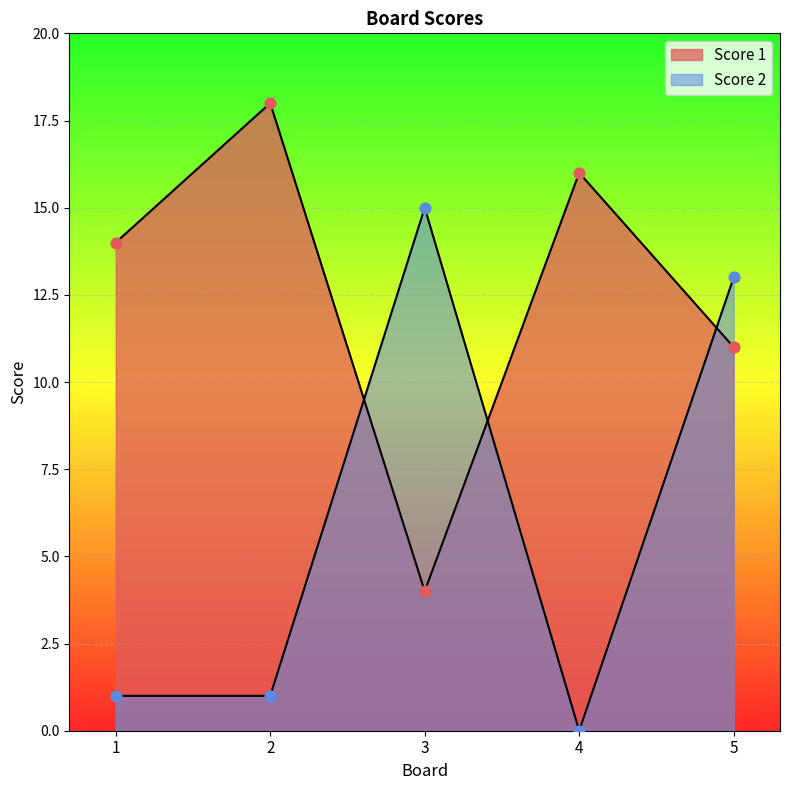

What are all the series names shown in the legend?

Score 1, Score 2